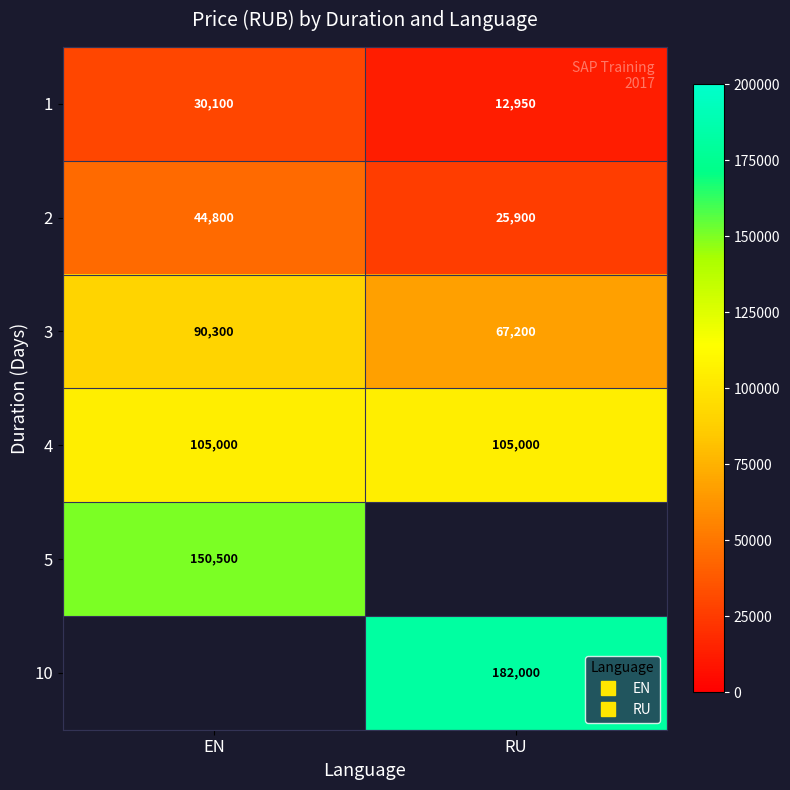

Which has a higher value, EN or RU?

EN